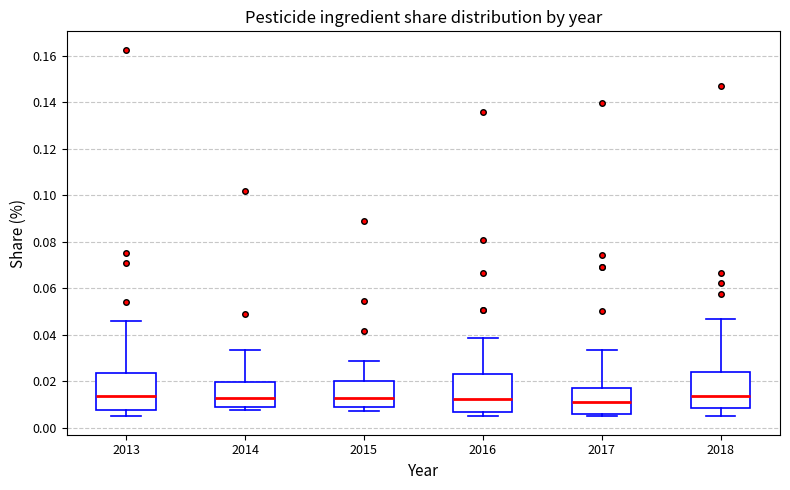

Reading left to right, read every box against the y-axis: the position of its median line, the range the box covers, and the ends of its whiskers. The values are not printed on the chart, so give them approximately, as read against the axis.

2013: median 0.014, box 0.008 to 0.024, whiskers 0.004 to 0.046
2014: median 0.012, box 0.008 to 0.020, whiskers 0.008 (just below the box's lower edge) to 0.034
2015: median 0.012, box 0.008 to 0.020, whiskers 0.006 to 0.028
2016: median 0.012, box 0.006 to 0.024, whiskers 0.004 to 0.038
2017: median 0.010, box 0.006 to 0.018, whiskers 0.004 to 0.034
2018: median 0.014, box 0.008 to 0.024, whiskers 0.006 to 0.046